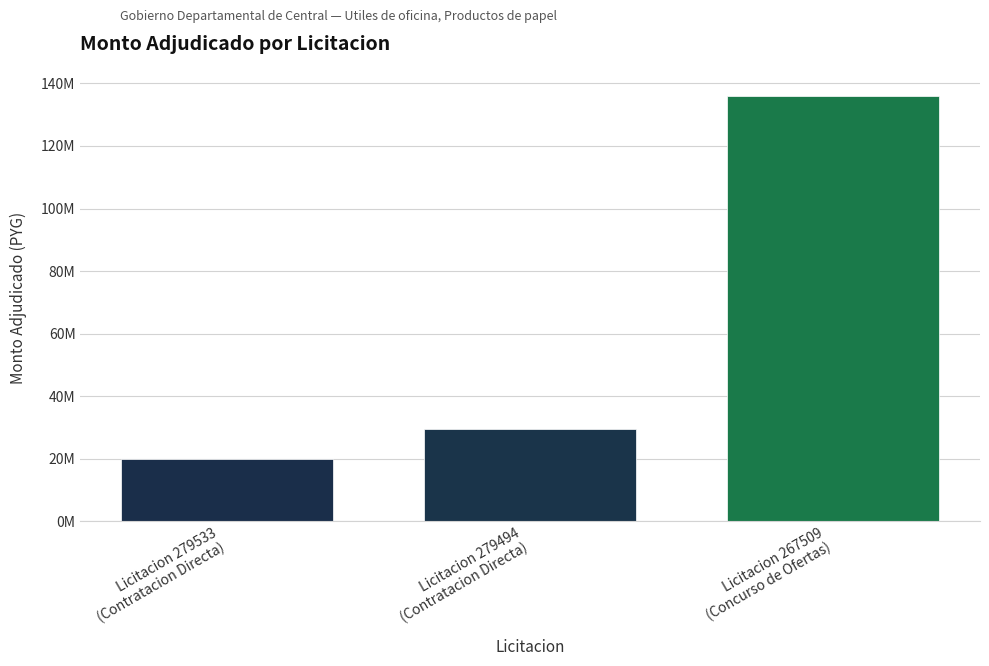

What is the difference between the maximum and minimum values?

116086000